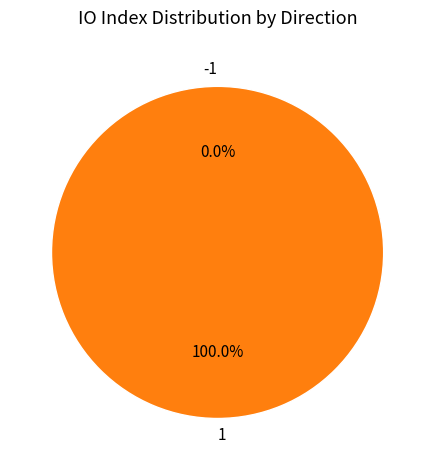

Rank the categories by value from lowest to highest.

-1, 1